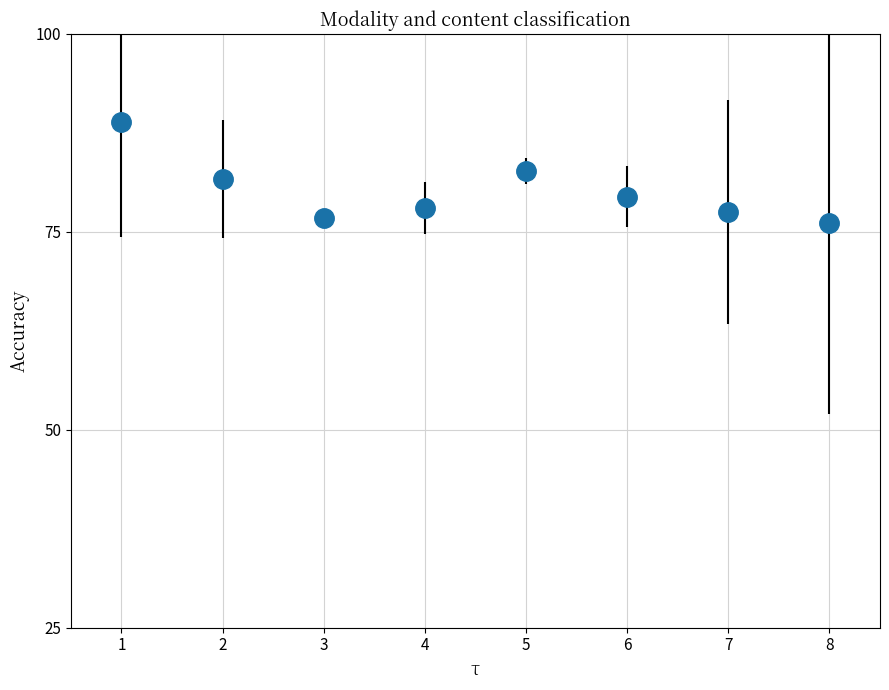

What is the range of Y values (max minus min)?

12.9